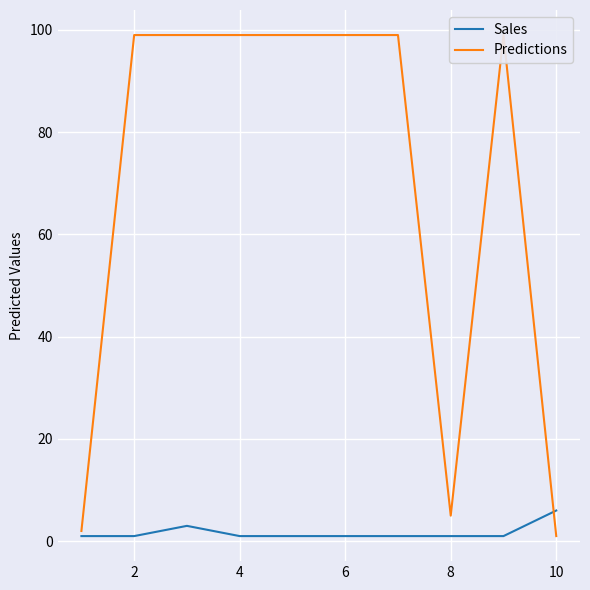

Reading left to right, extract all data points from this chart.

Sales: 1	1	3	1	1	1	1	1	1	6
Predictions: 2	99	99	99	99	99	99	5	99	1